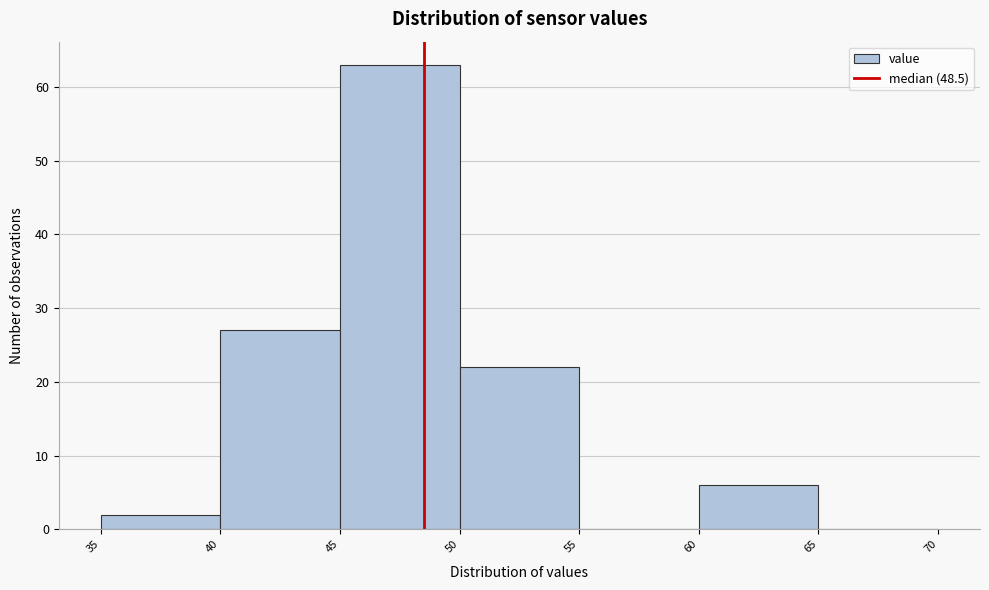

Reading left to right, transcribe this chart: for each bar, give the range it covers on the x-axis and its height. The values are not printed on the chart, so give them approximately, as read against the axis.

35 to 40: 2
40 to 45: 27
45 to 50: 63
50 to 55: 22
55 to 60: 0
60 to 65: 6
65 to 70: 0